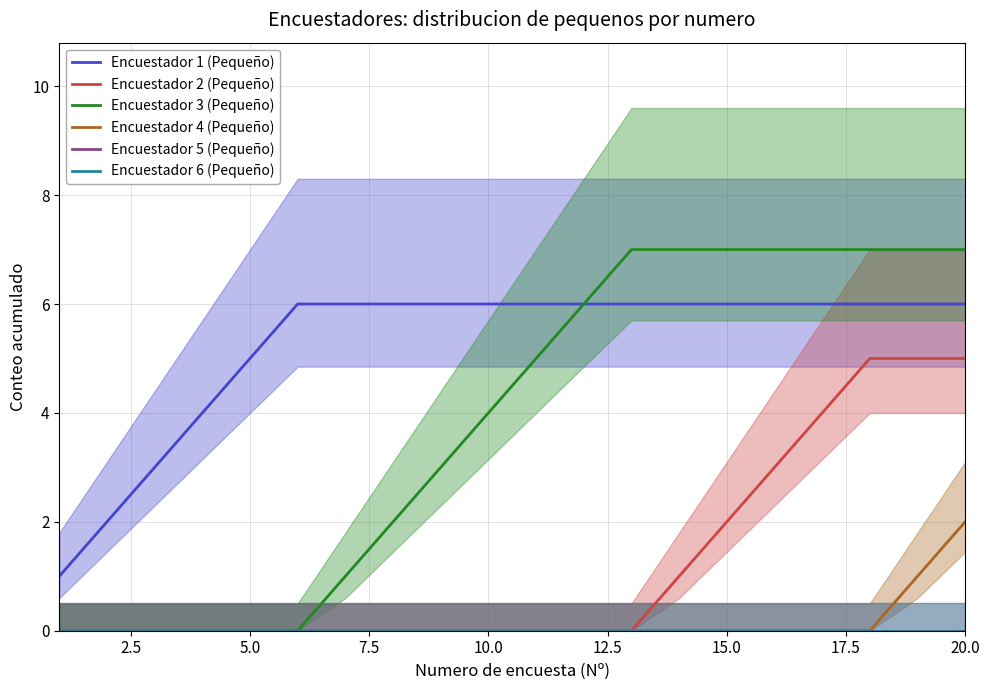

How many lines are shown in the chart?

6